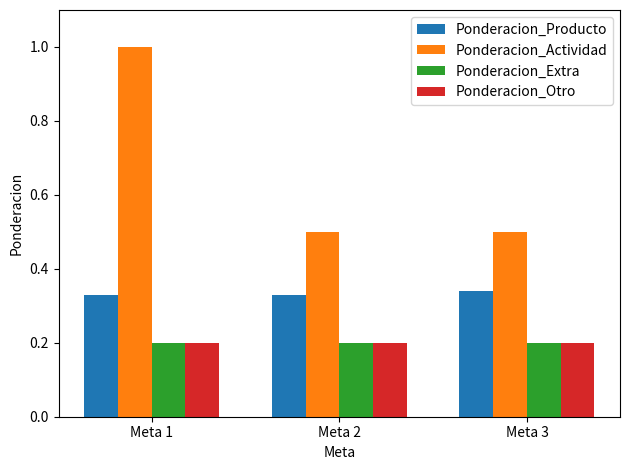

True or false: Ponderacion_Otro has a value of 0.3 at Meta 2.

False